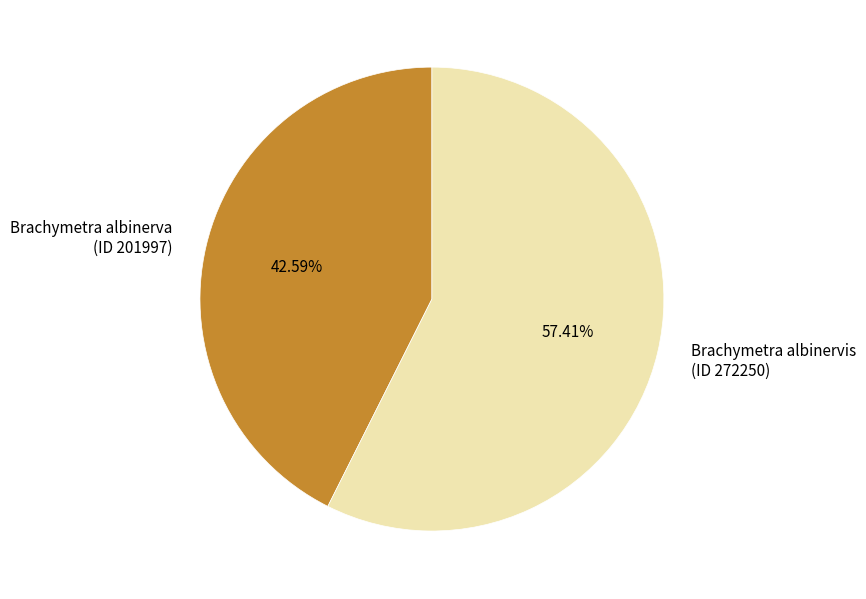

Between Brachymetra albinerva (ID 201997) and Brachymetra albinervis (ID 272250), which is larger?

Brachymetra albinervis (ID 272250)